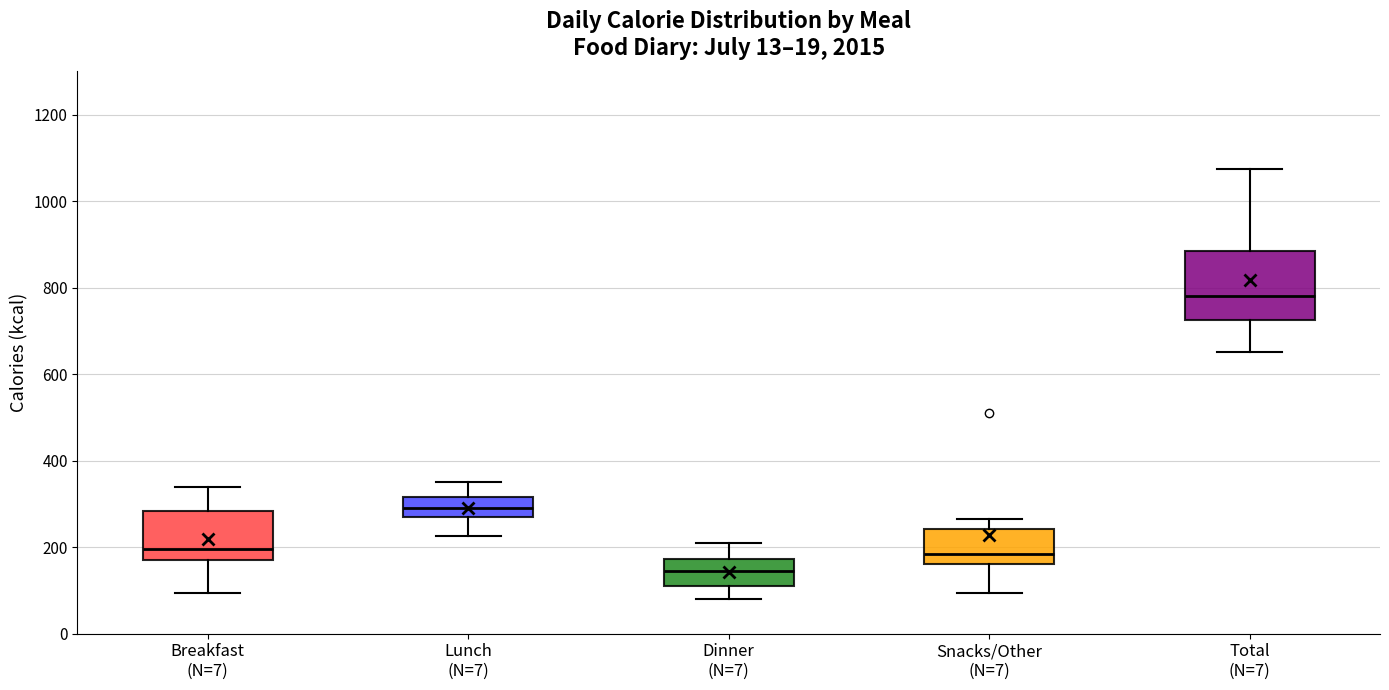

Which box is the tallest, from its lower edge to its upper edge?

Total (N=7)